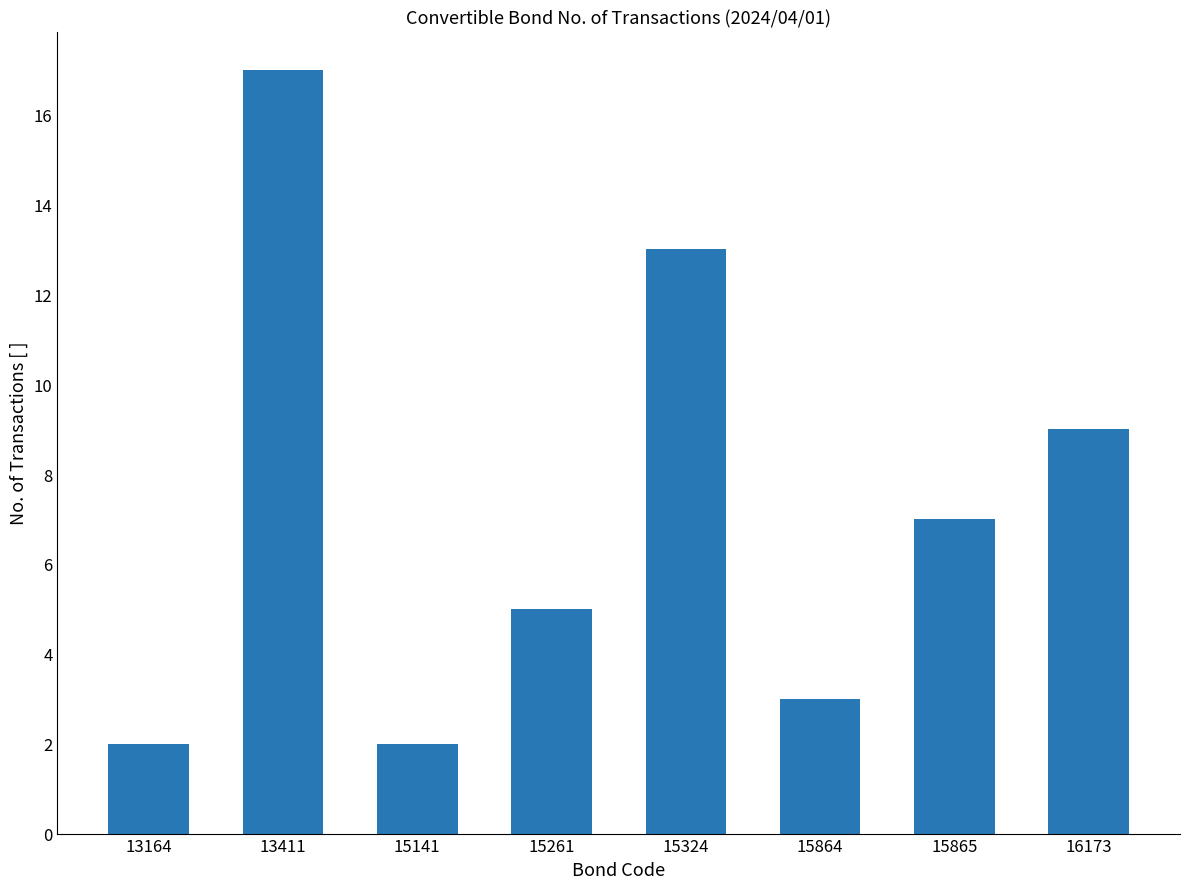

What is the smallest value displayed?

2